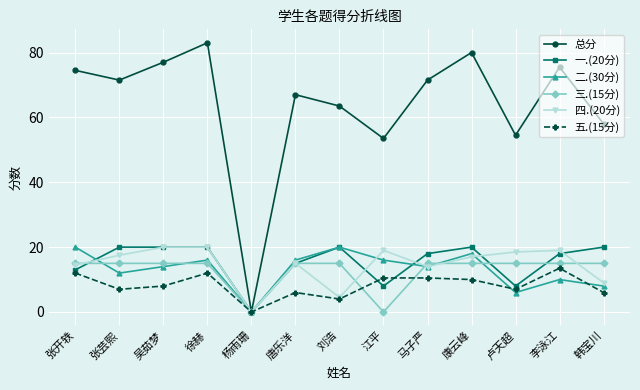

Which series has the widest spread of values?

总分